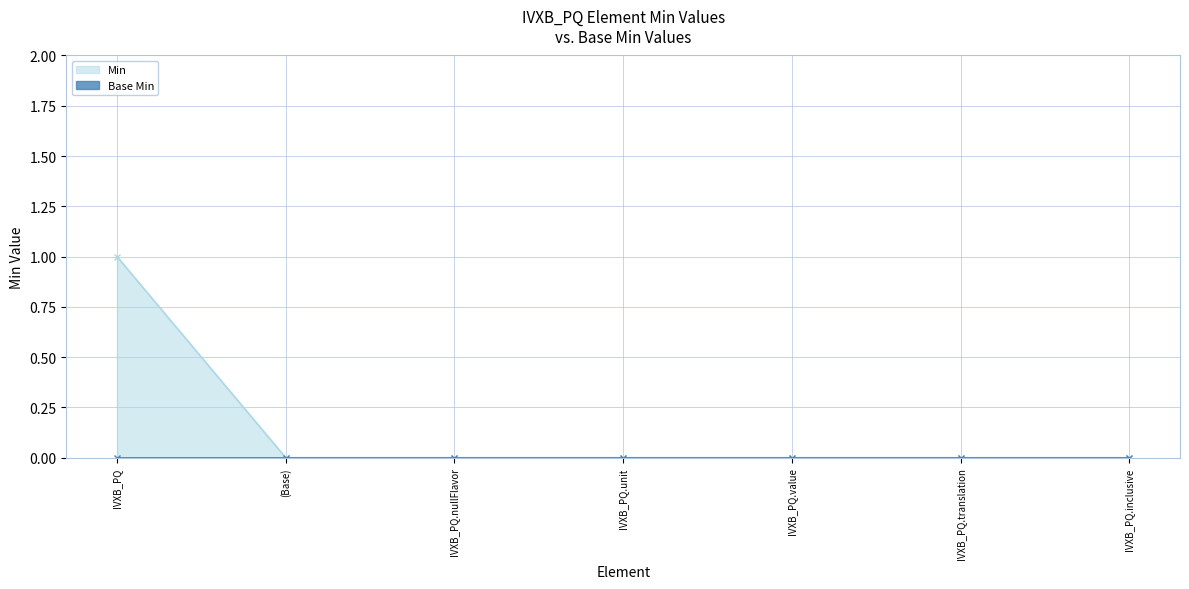

Reading left to right, extract all data points from this chart.

1	0	0	0	0	0	0